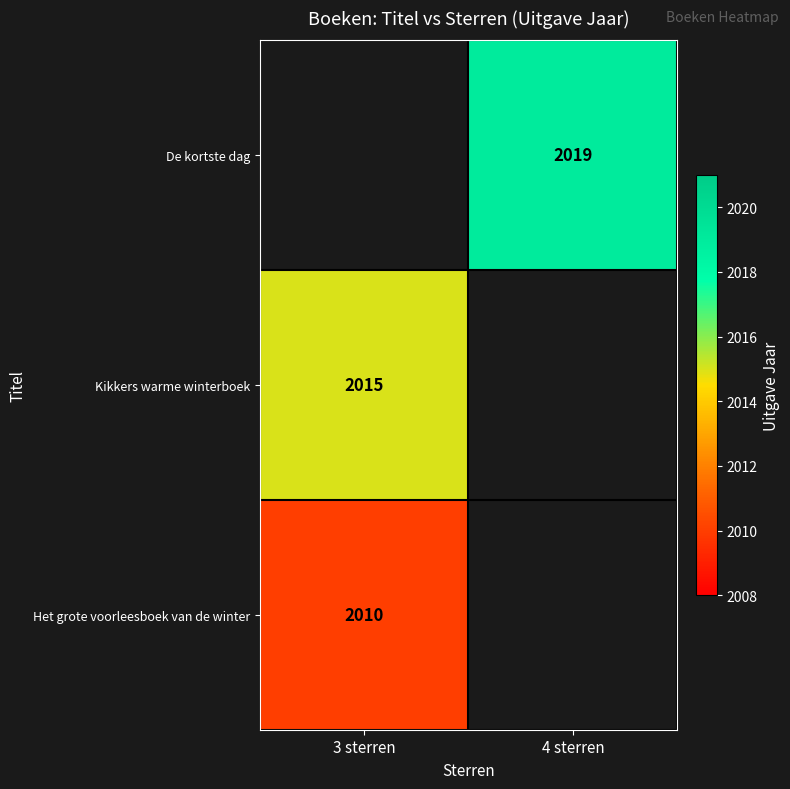

Count the number of categories in the chart.

2